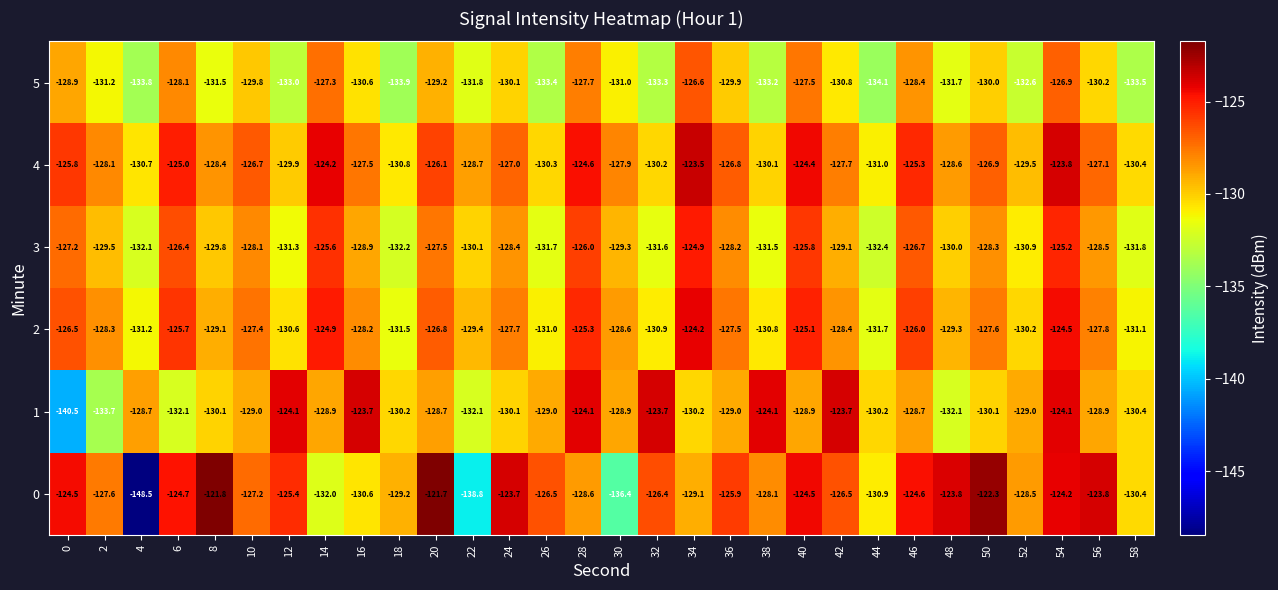

Rank the series by their maximum value, from lowest to highest.

5, 3, 2, 1, 4, 0